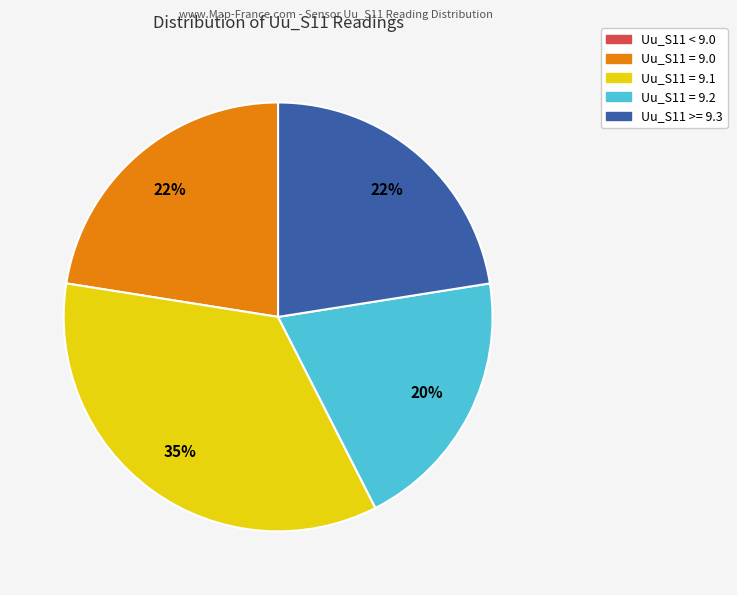

To the nearest percent, what is the difference between the largest and smallest slice percentages?

35%